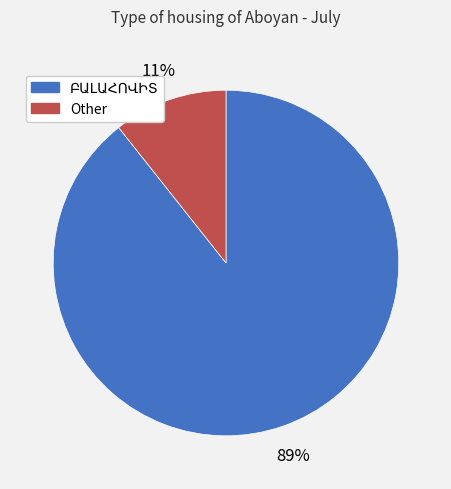

What is the smallest slice in the pie chart?

Other